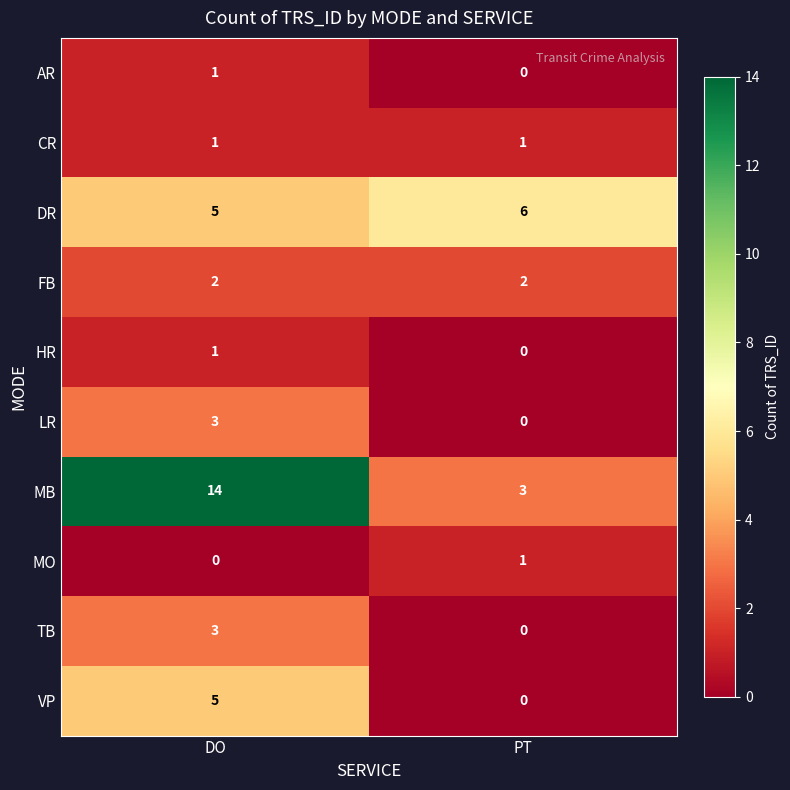

Reading left to right, transcribe all the data shown in this chart.

AR: 1	0
CR: 1	1
DR: 5	6
FB: 2	2
HR: 1	0
LR: 3	0
MB: 14	3
MO: 0	1
TB: 3	0
VP: 5	0